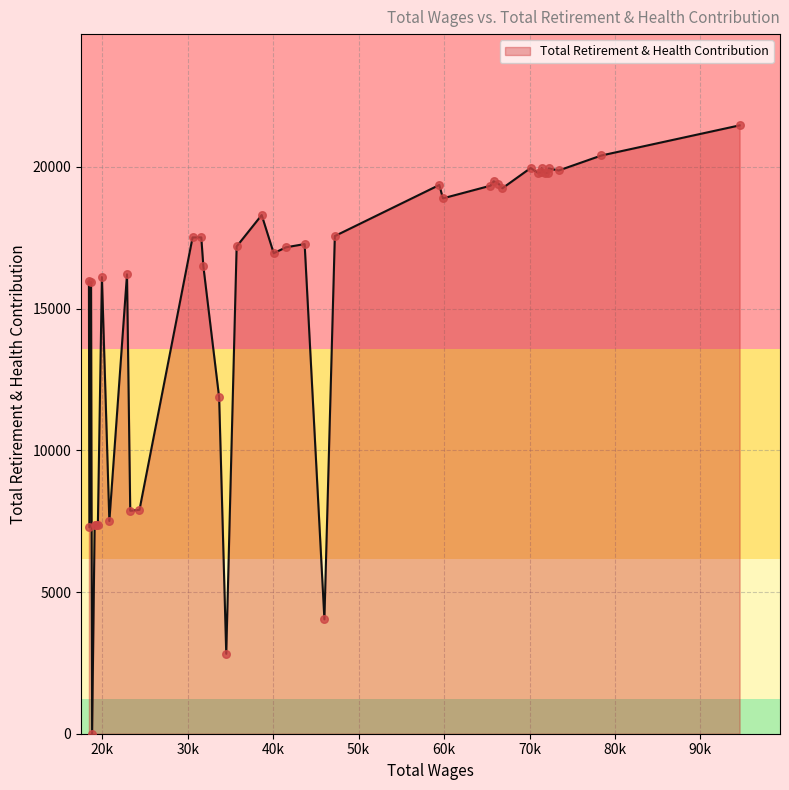

What is the maximum value shown in the chart?

21465